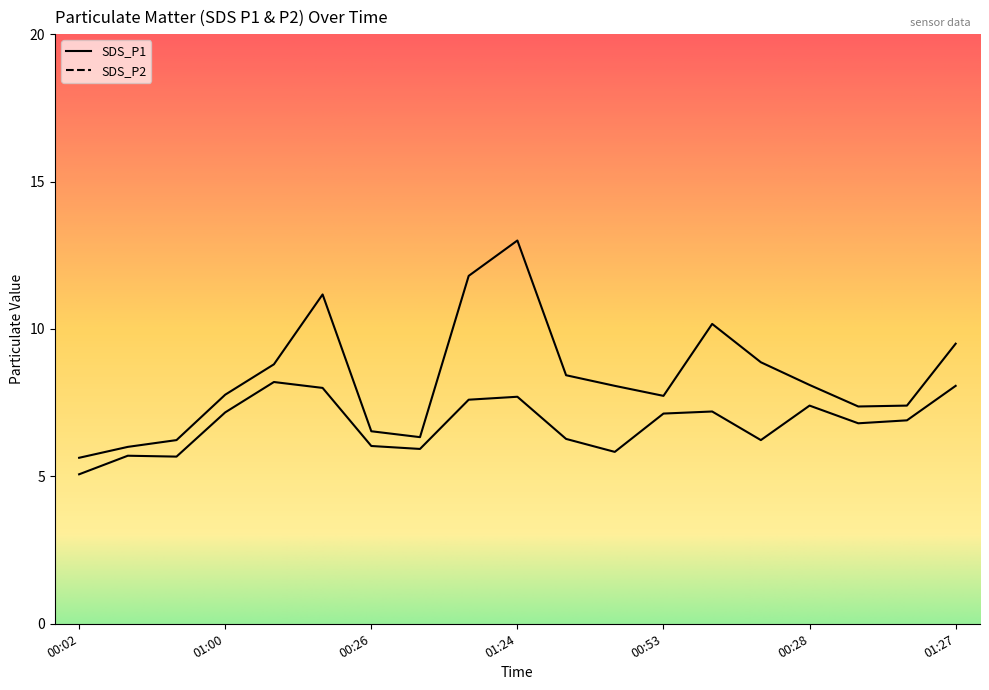

True or false: SDS_P1 and SDS_P2 intersect in this chart.

False